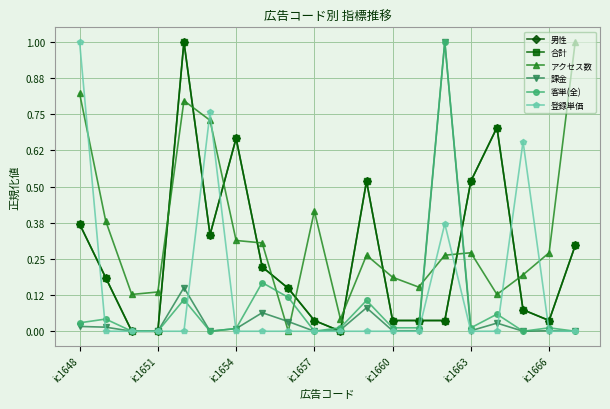

Does the chart have visible grid lines?

Yes